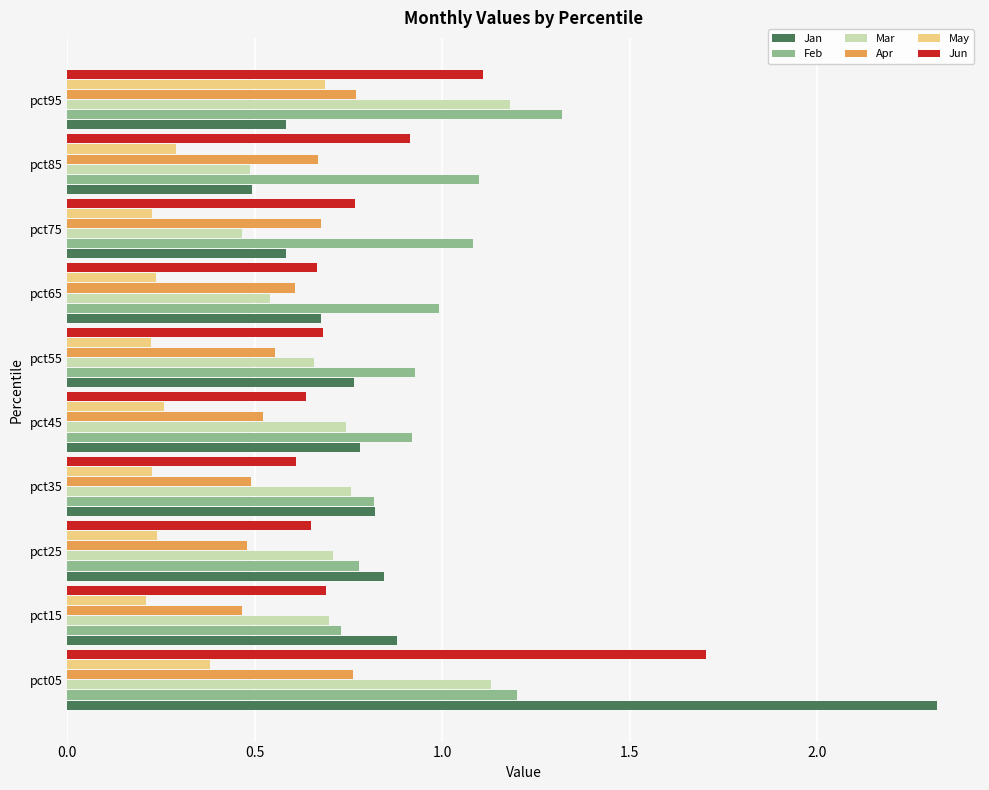

Which series has the widest spread of values?

Jan